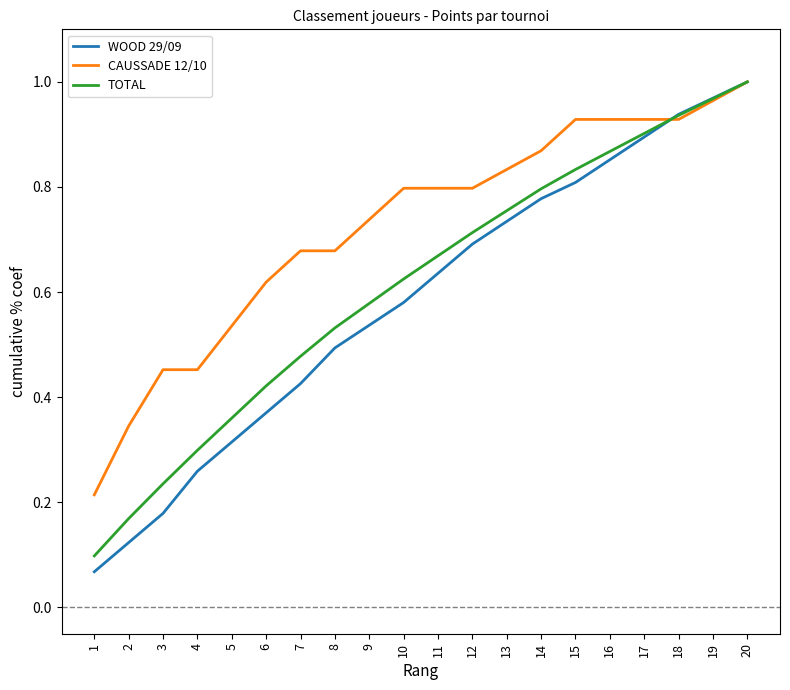

Which category has the highest value in the TOTAL series?

20